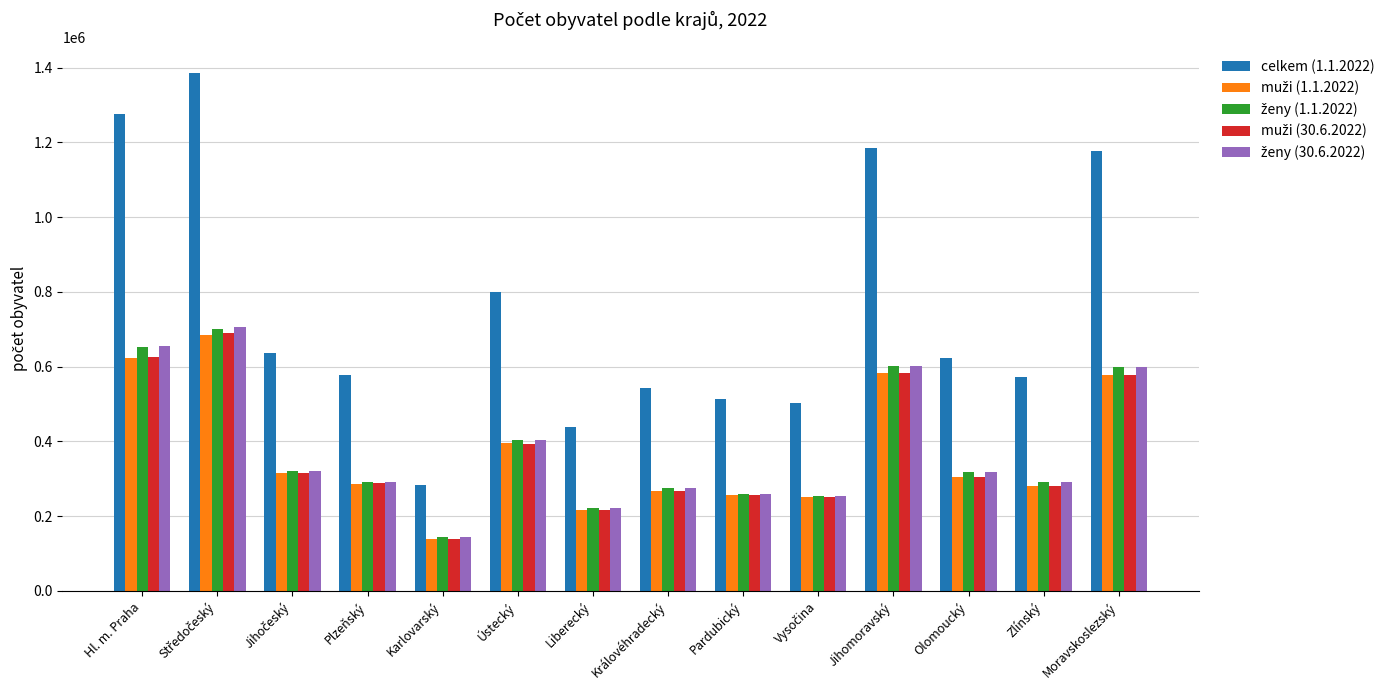

What is the sum of all celkem (1.1.2022) values?

10516707